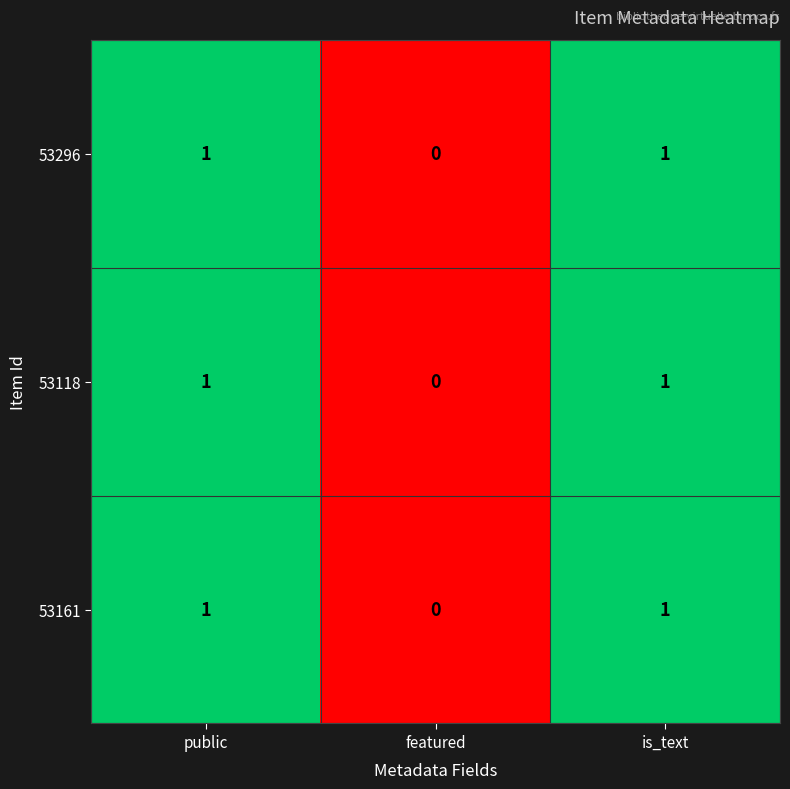

At which label does 53296 reach its minimum?

featured